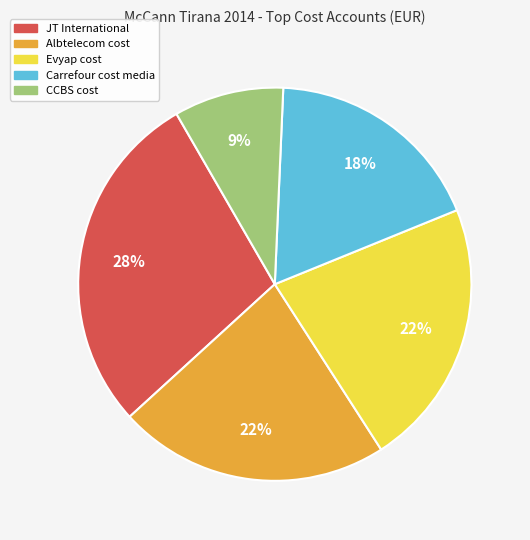

Which has a higher value, JT International or CCBS cost?

JT International